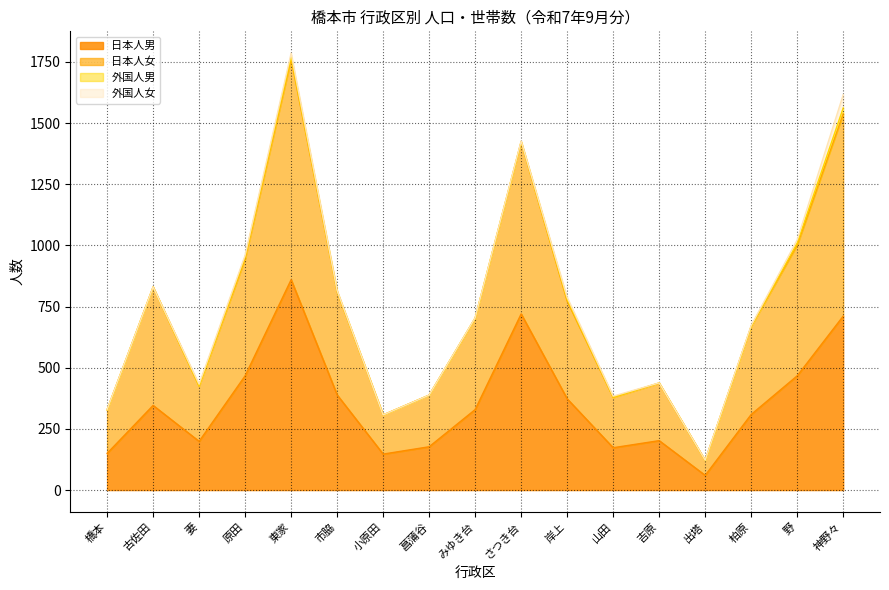

True or false: 日本人男 has more than 2 interior local peaks.

True